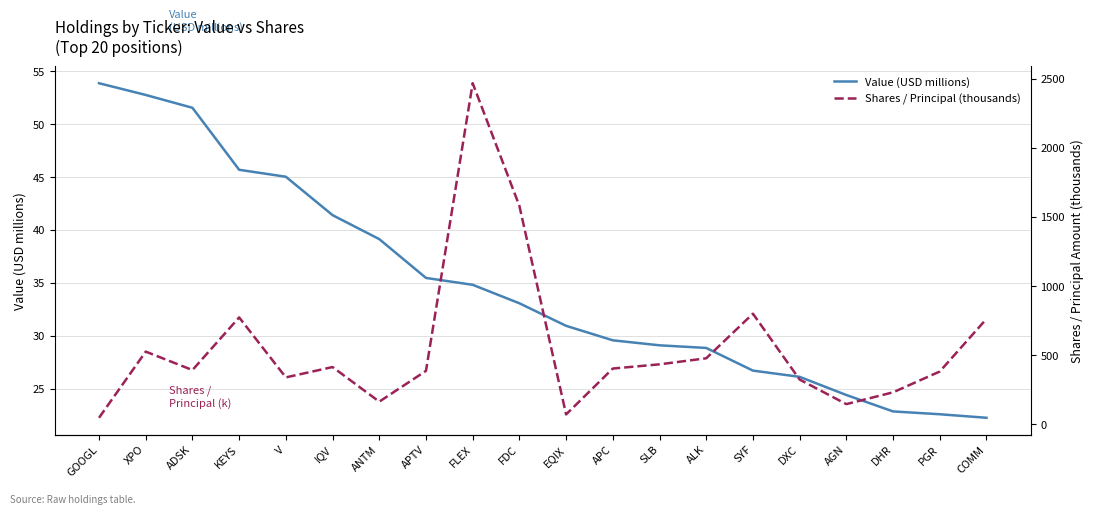

Which category has the lowest value in the Shares / Principal (thousands) series?

GOOGL